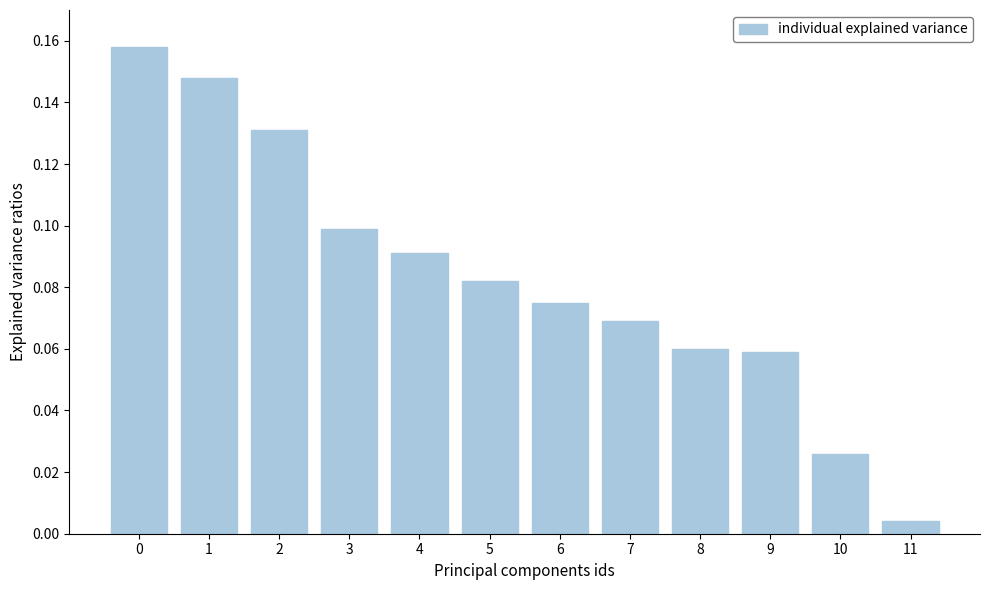

True or false: the data shows 0.1 at 1.

True